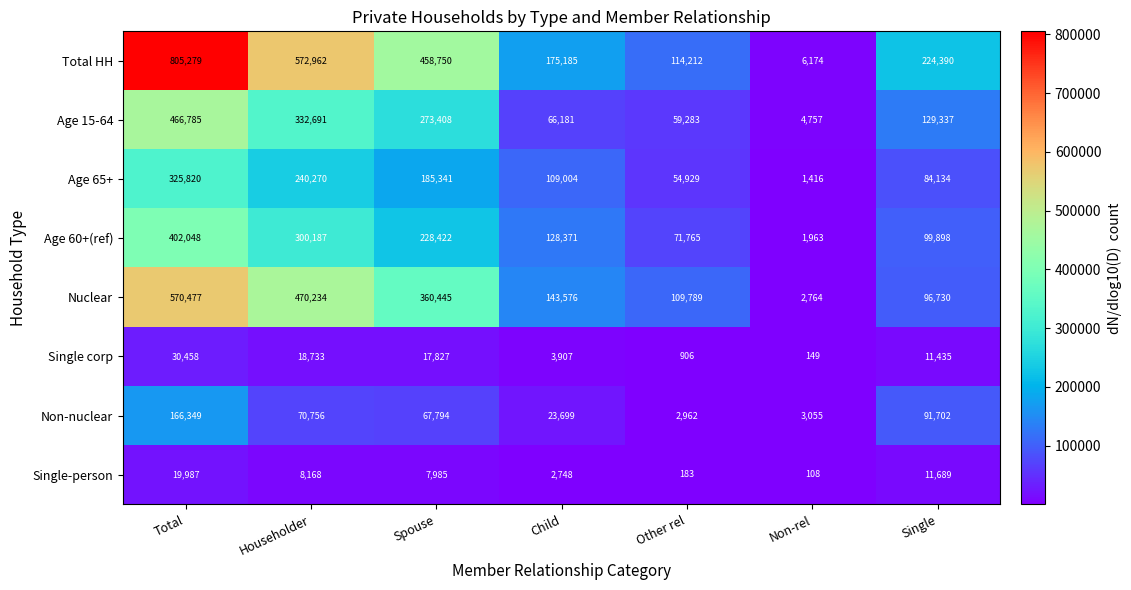

Which category has the lowest value in the Age 60+(ref) series?

Non-rel